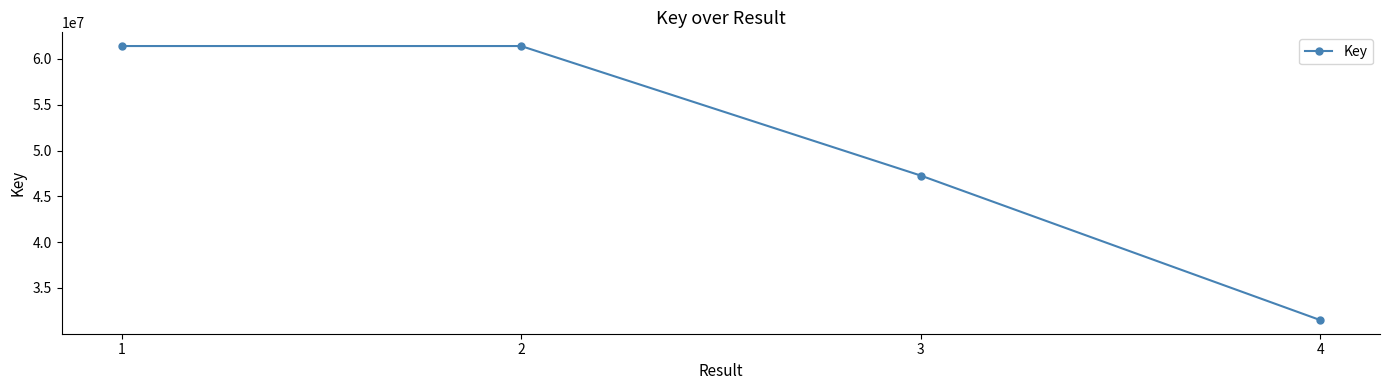

Is it true that the value at 1 is 32909237?

False